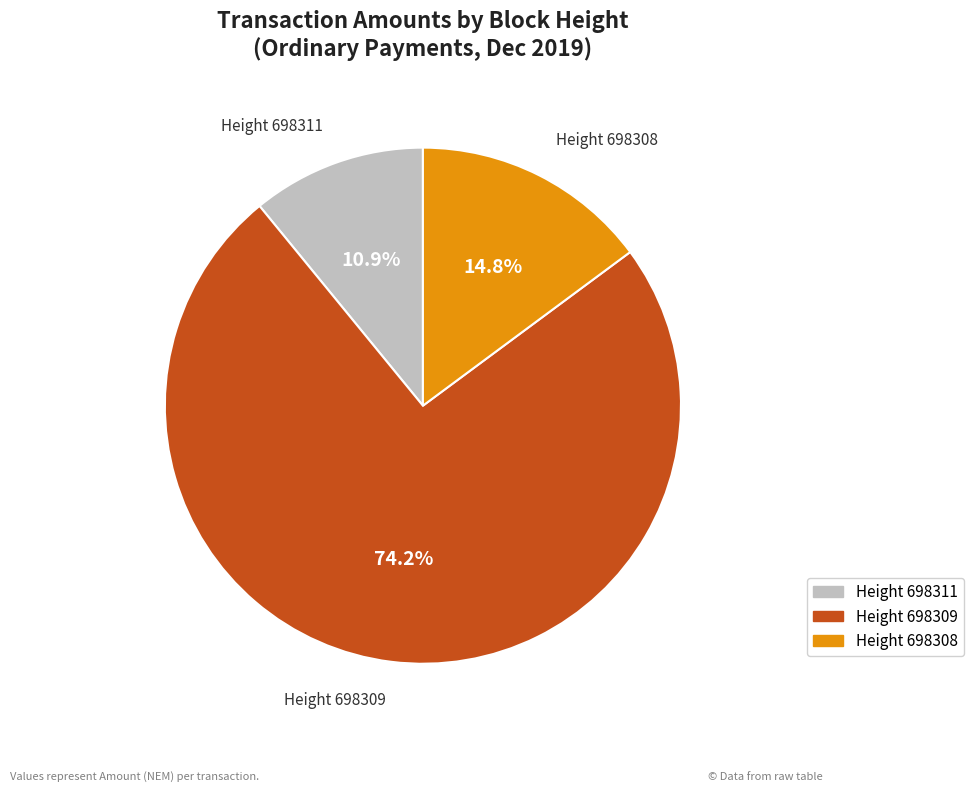

Is there any slice that represents more than half of the pie?

Yes